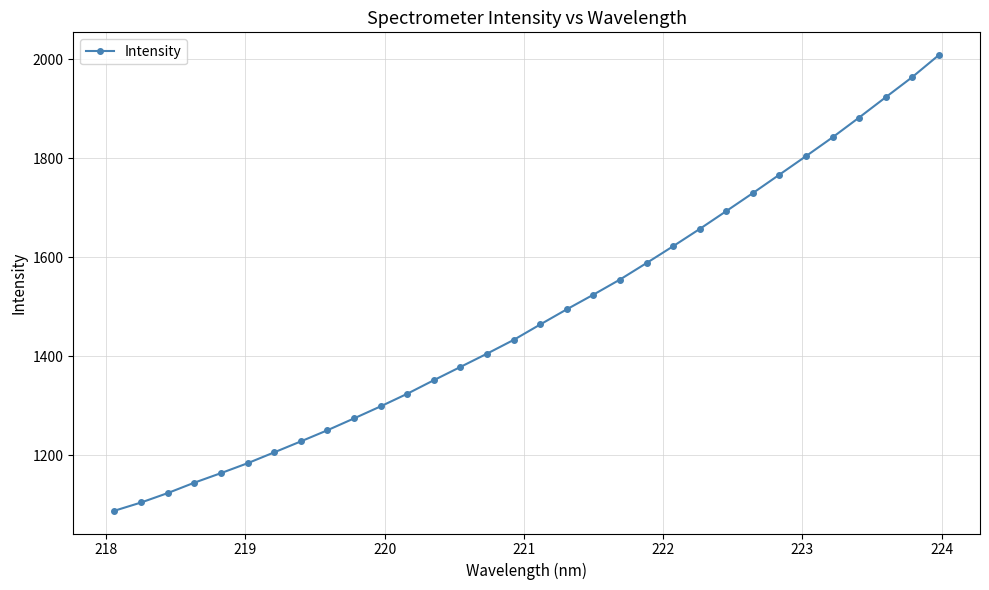

Does the chart have visible grid lines?

Yes